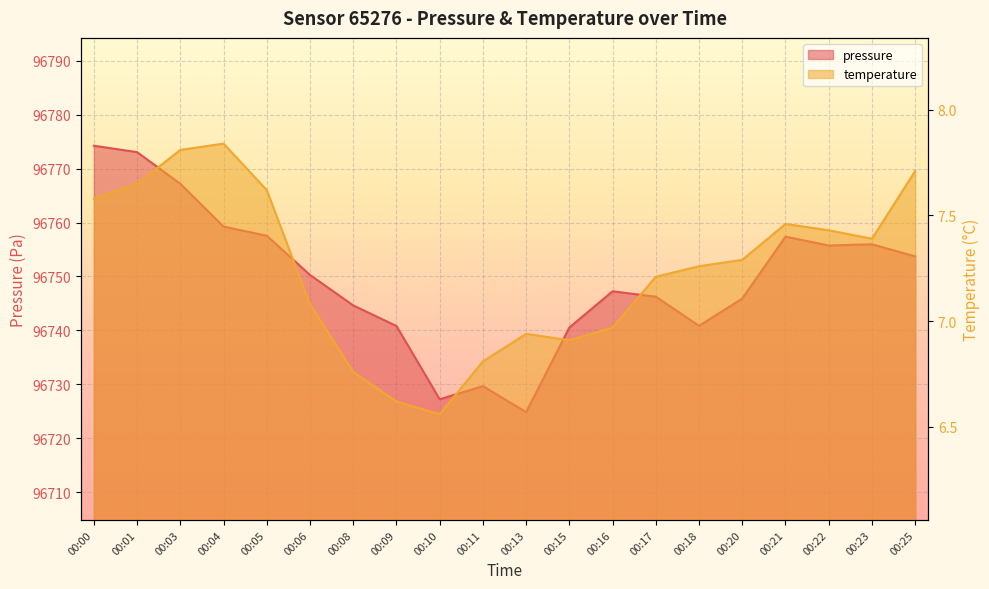

What are all the series names shown in the legend?

pressure, temperature